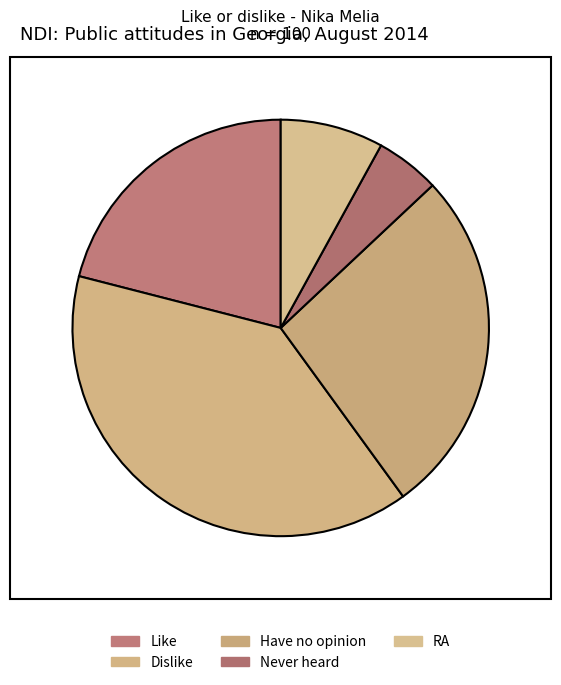

Is there a majority slice in this chart?

No